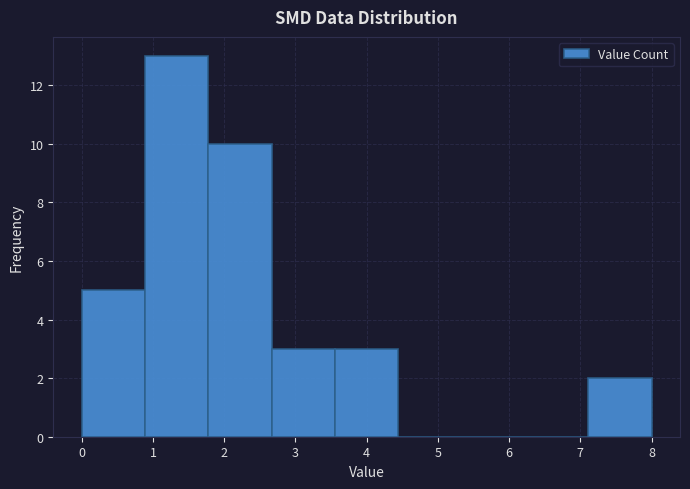

Reading left to right, list every bar in this chart as the range it spans on the x-axis followed by its height. Neither the bar edges nor the heights are printed on the chart, so give them approximately, as read against the axes.

0.0 to 0.9: 5
0.9 to 1.8: 13
1.8 to 2.7: 10
2.7 to 3.6: 3
3.6 to 4.4: 3
4.4 to 5.3: 0
5.3 to 6.2: 0
6.2 to 7.1: 0
7.1 to 8.0: 2